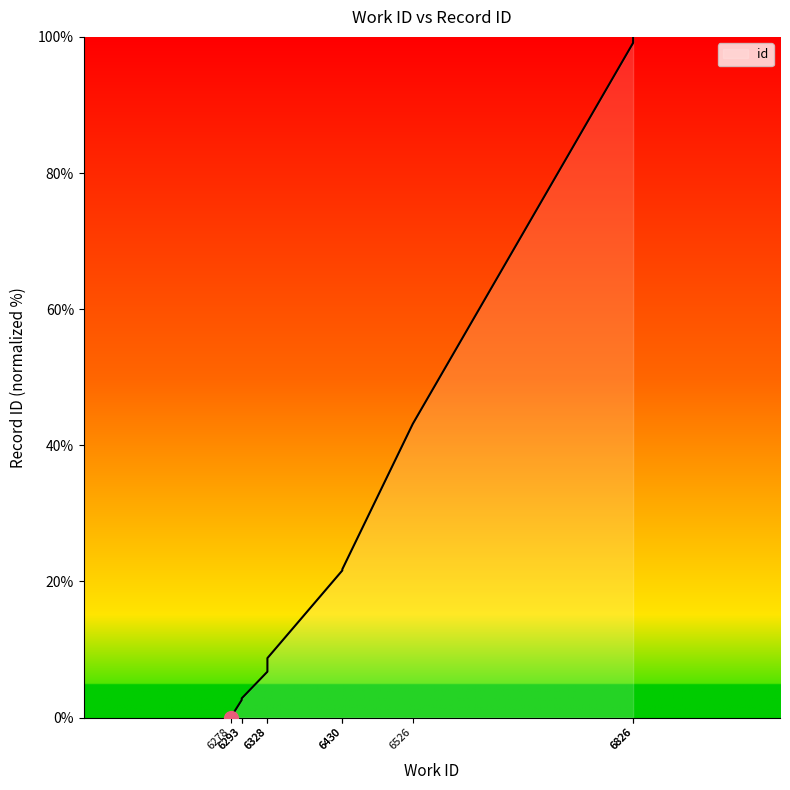

At which label does the data first exceed 21?

6430